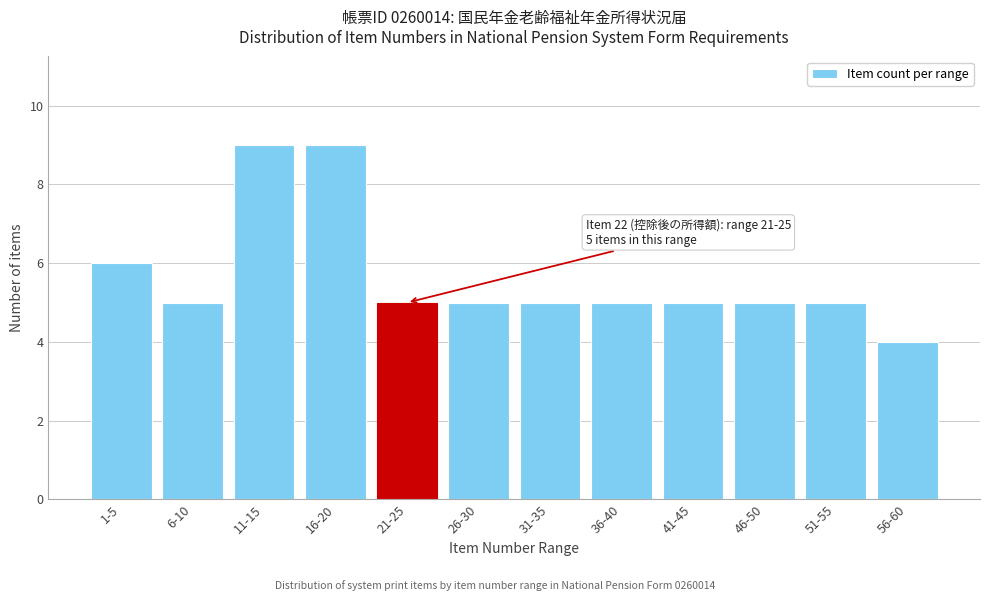

Reading left to right, what are all the values shown in this chart?

6	5	9	9	5	5	5	5	5	5	5	4